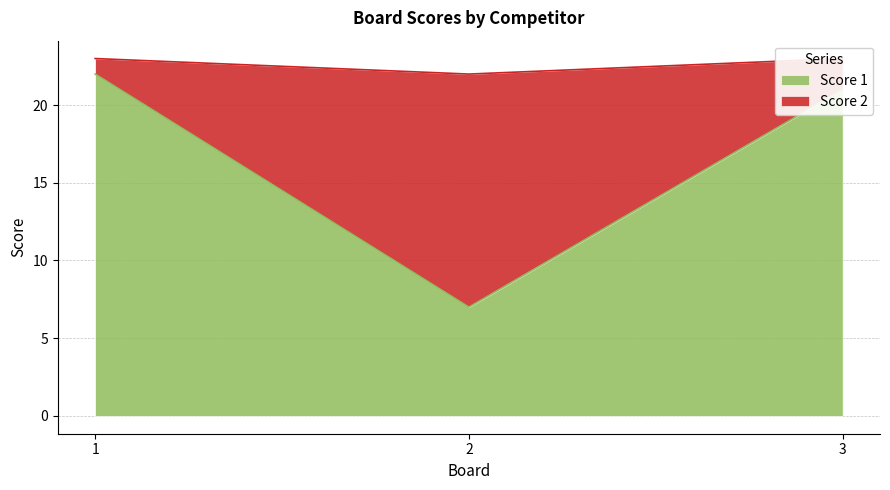

True or false: Score 2 has a value of 23 at 3.

True